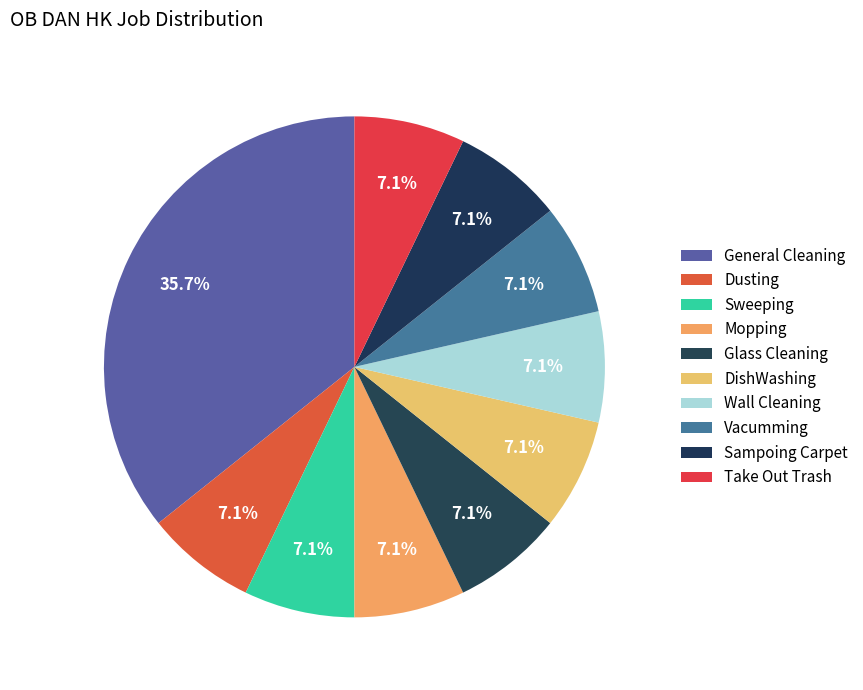

How many slices are in this pie chart?

10